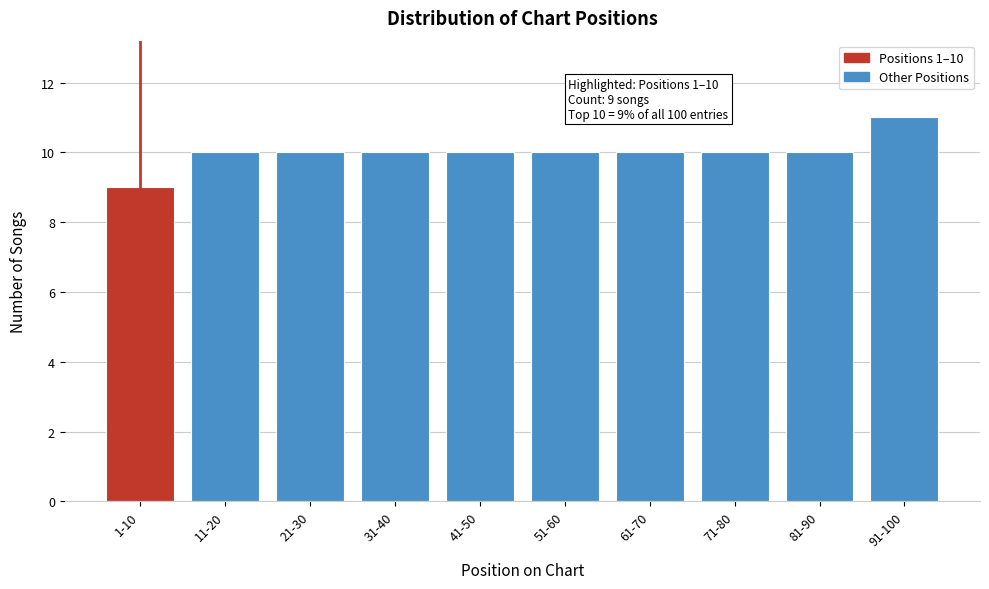

Reading right to left, list all the values displayed in this chart.

11	10	10	10	10	10	10	10	10	9